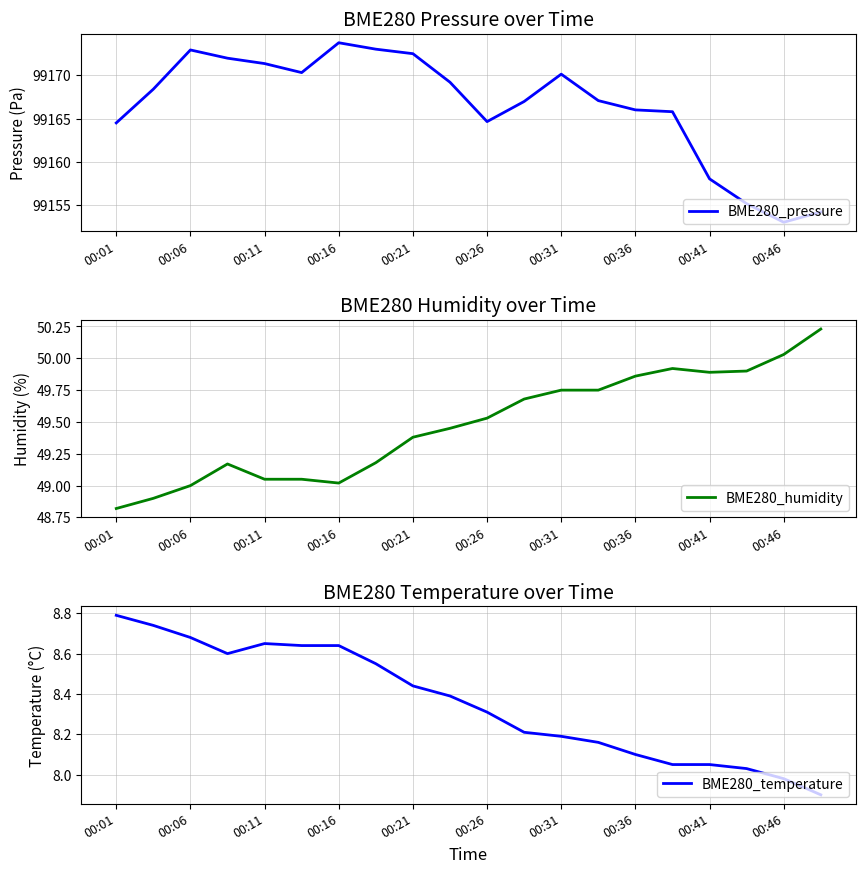

Count the number of categories in the chart.

20